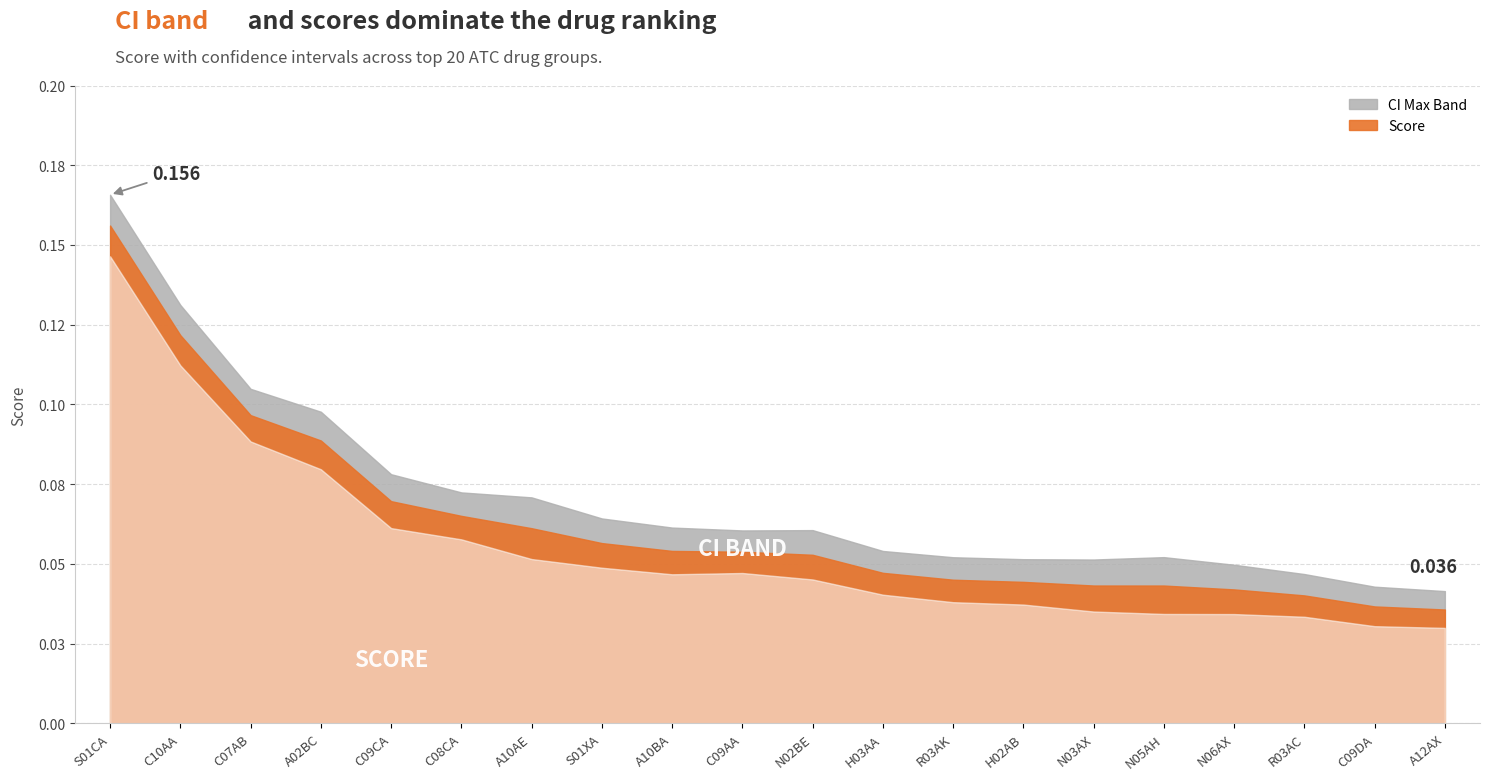

What is the total value across all series at C09AA?

0.2